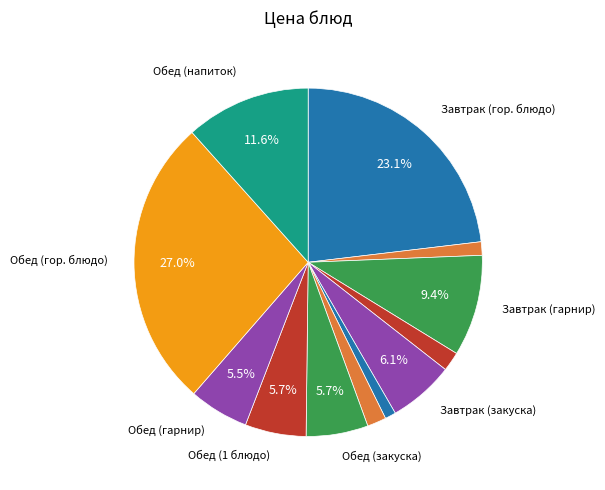

How many segments does this pie chart have?

12